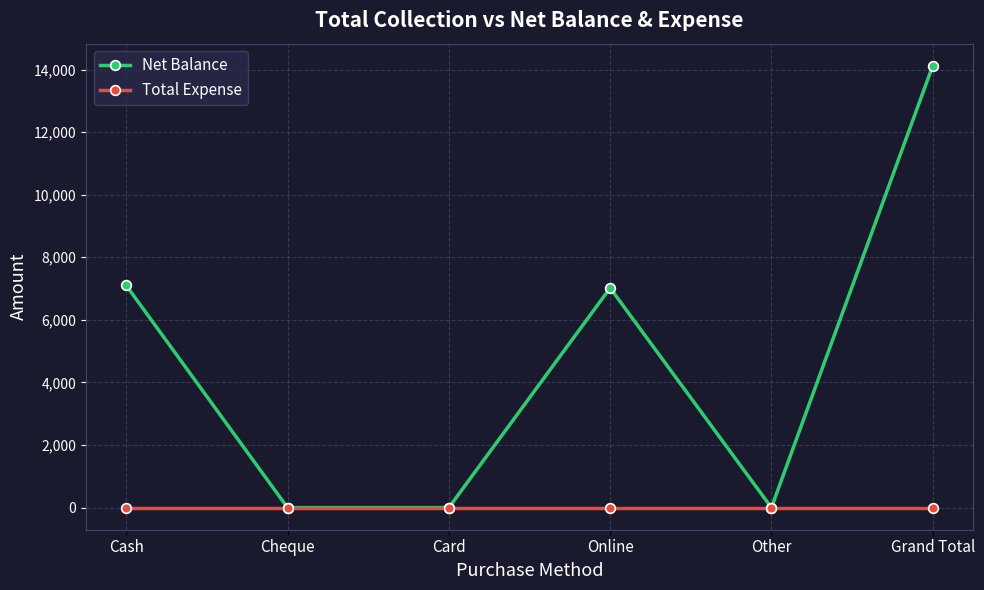

Does the chart have visible grid lines?

Yes